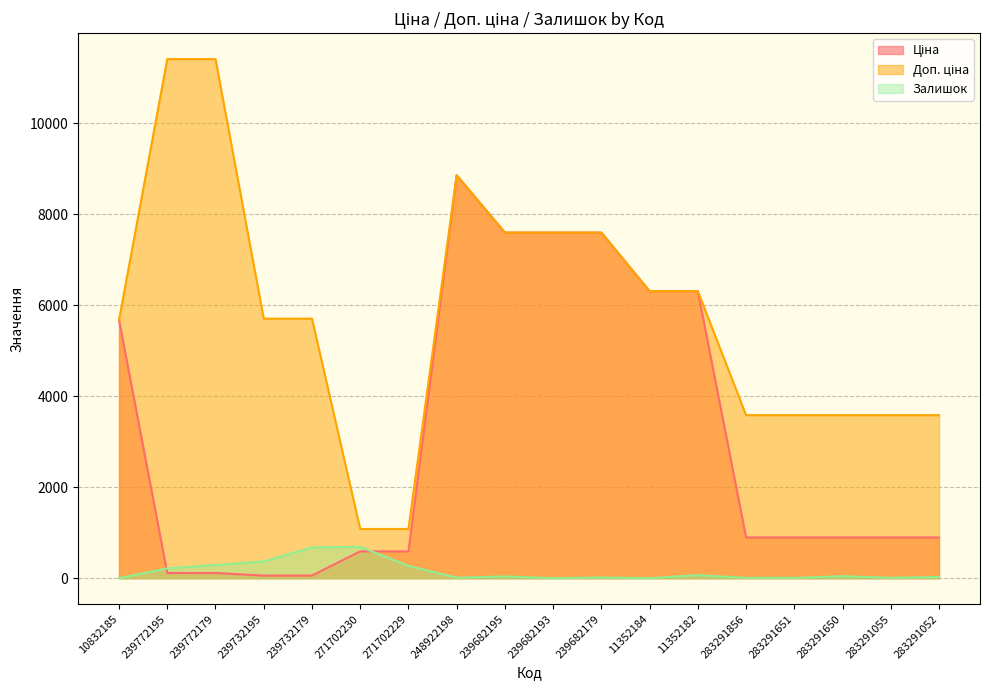

True or false: Доп. ціна and Залишок intersect in this chart.

False